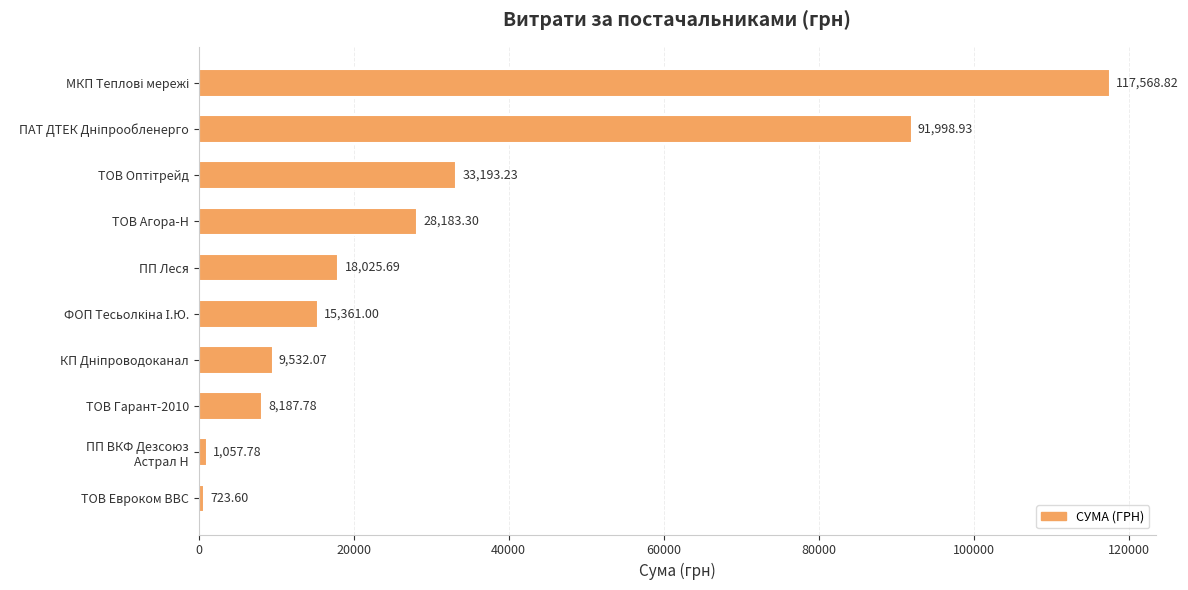

What is the difference between the maximum and minimum values?

116845.2